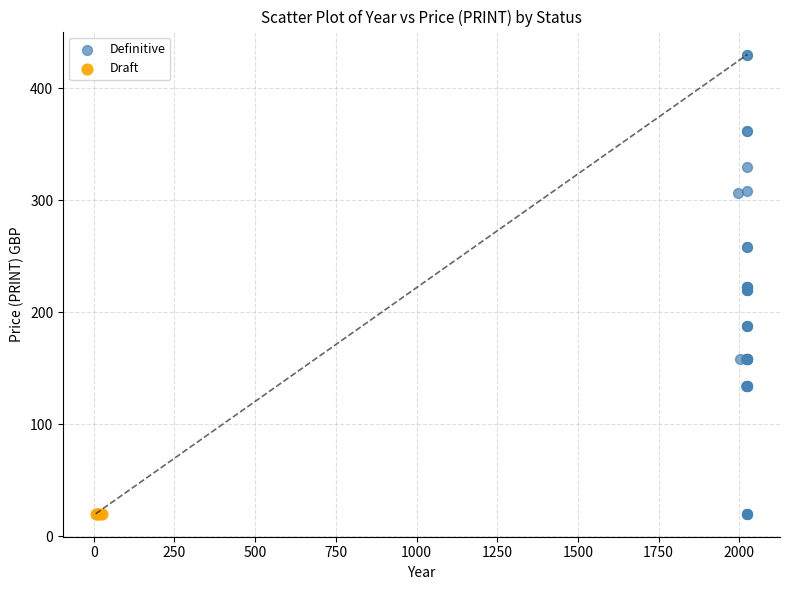

Which series reaches the maximum Y coordinate?

Definitive